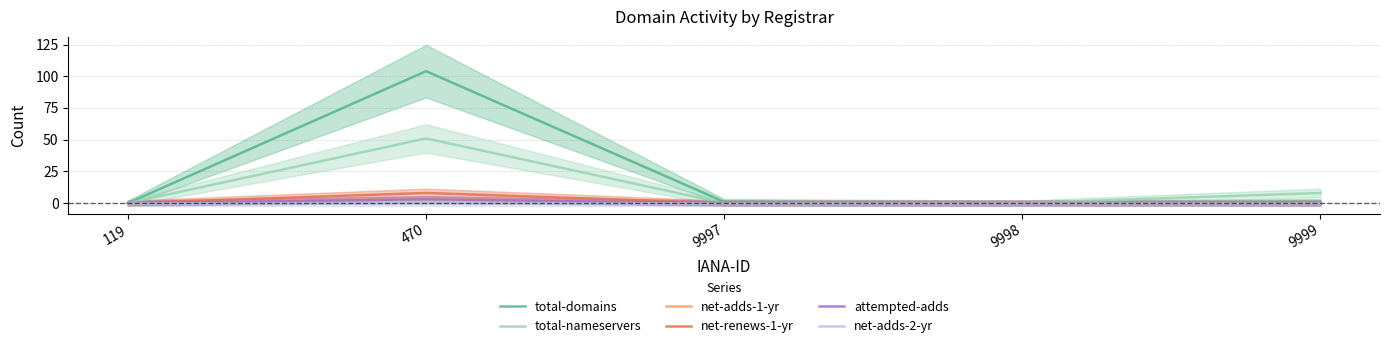

How many values in net-renews-1-yr are above zero?

1